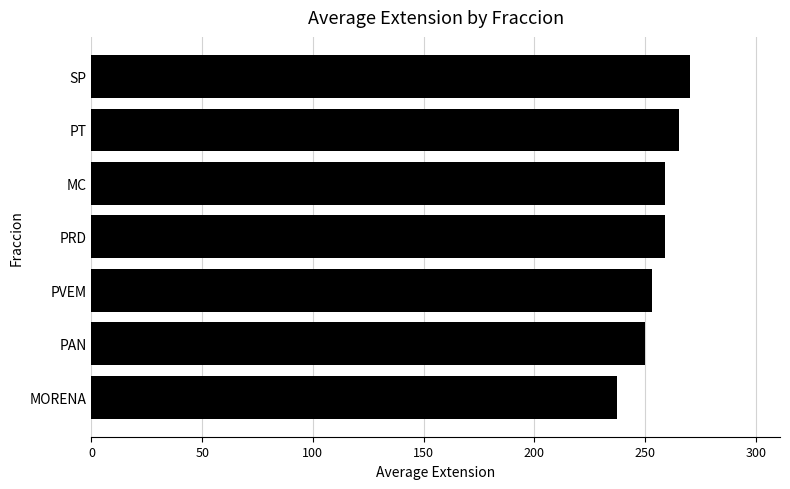

How many series are shown in this chart?

1